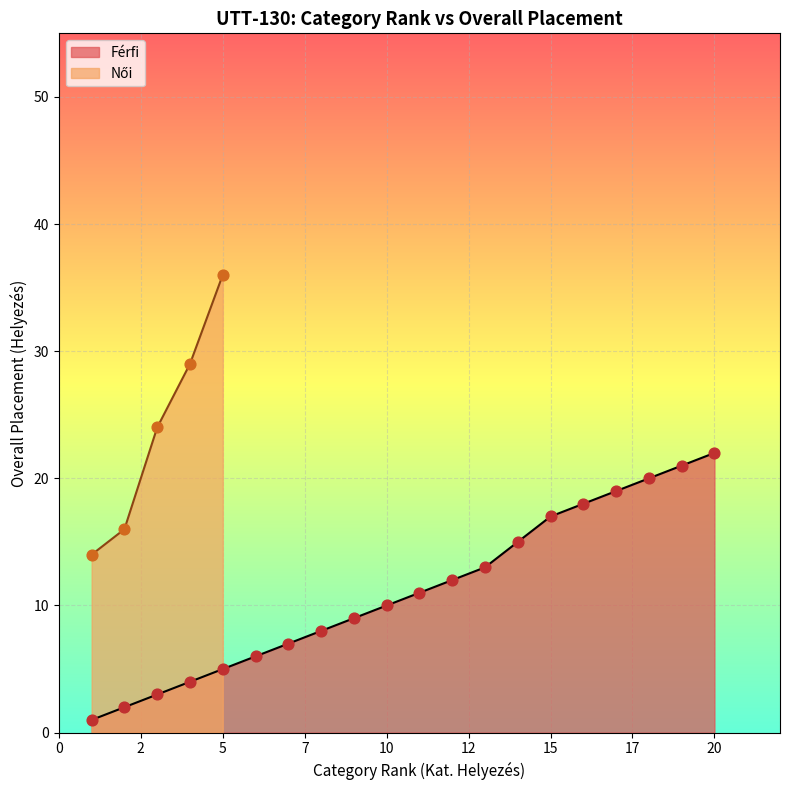

Which series reaches the minimum Y coordinate?

Férfi